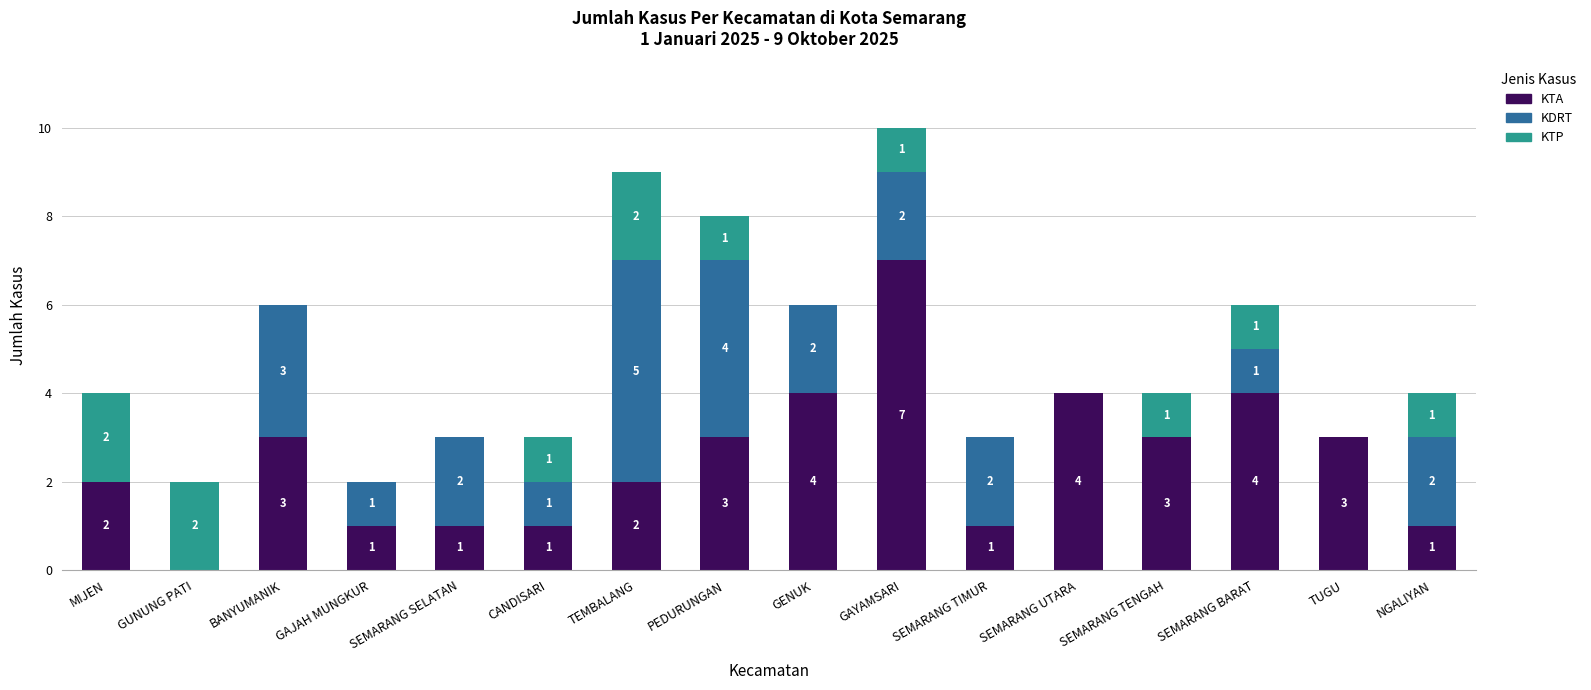

What is the total value across all series at TUGU?

3